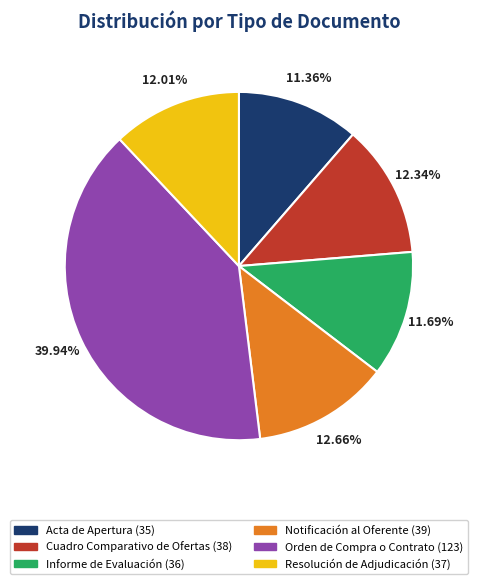

What is the ratio of the value at Acta de Apertura to the value at Informe de Evaluación?

1.0